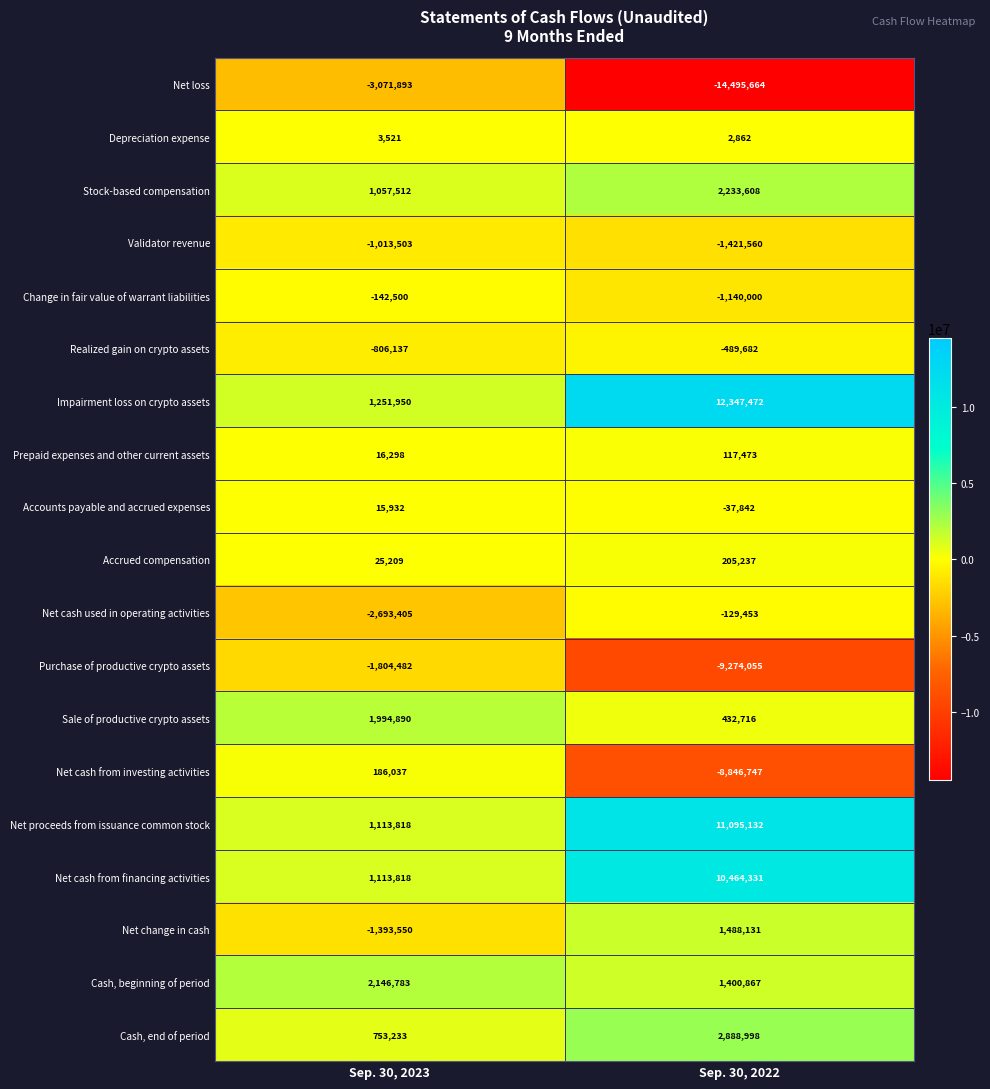

What is the difference between the Realized gain on crypto assets values at Sep. 30, 2023 and Sep. 30, 2022?

316455